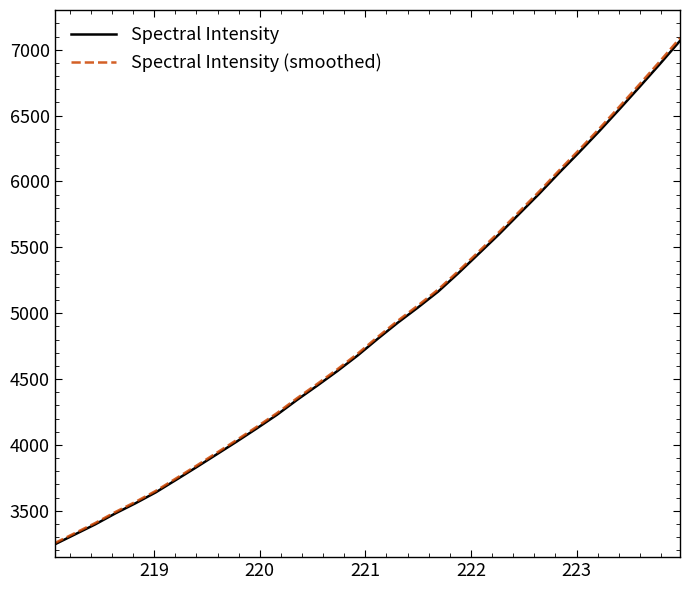

What is the maximum value shown in the chart?

7089.4